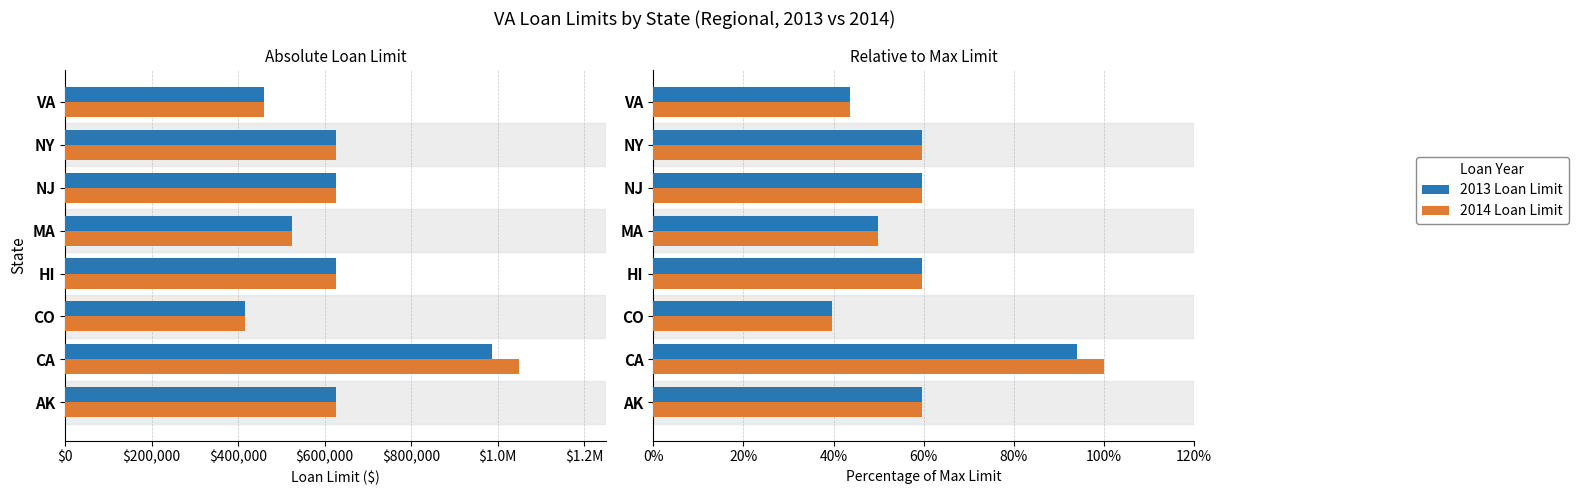

Reading left to right, extract all data points from this chart.

2013 Loan Limit: 0.6	0.9	0.4	0.6	0.5	0.6	0.6	0.4
2014 Loan Limit: 0.6	1.0	0.4	0.6	0.5	0.6	0.6	0.4